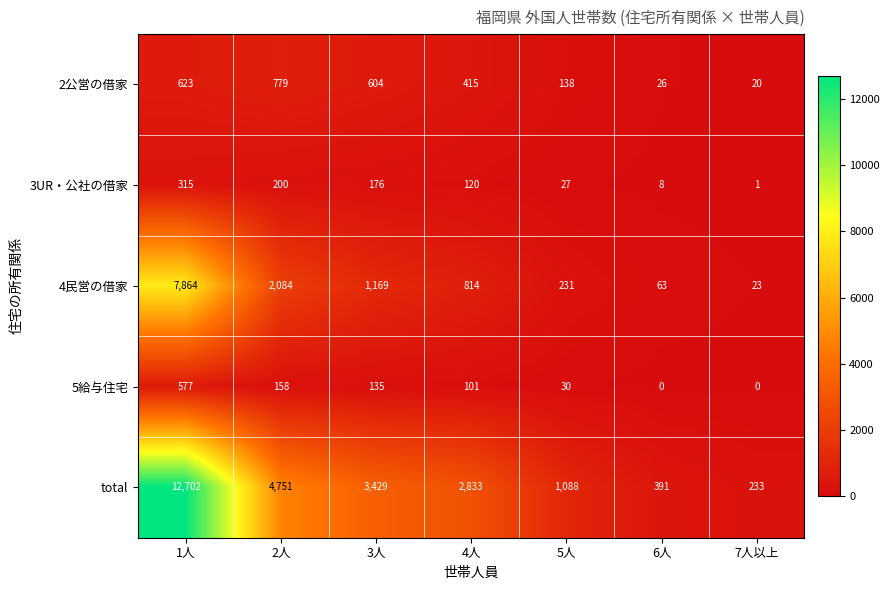

At 4人, list the series in order from largest to smallest.

total, 4民営の借家, 2公営の借家, 3UR・公社の借家, 5給与住宅